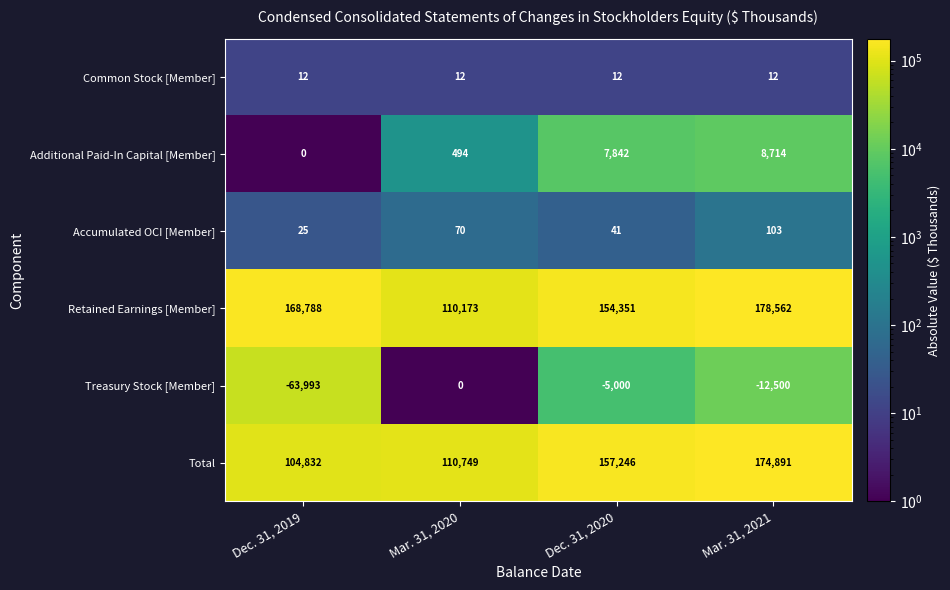

What is the difference between the second highest and minimum values in the Treasury Stock [Member] series?

58993